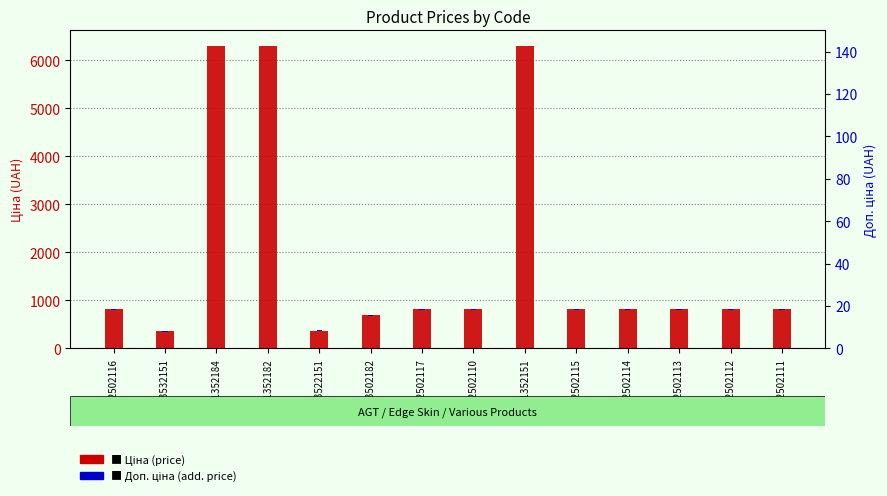

At how many categories does at least one series exceed 5250?

3